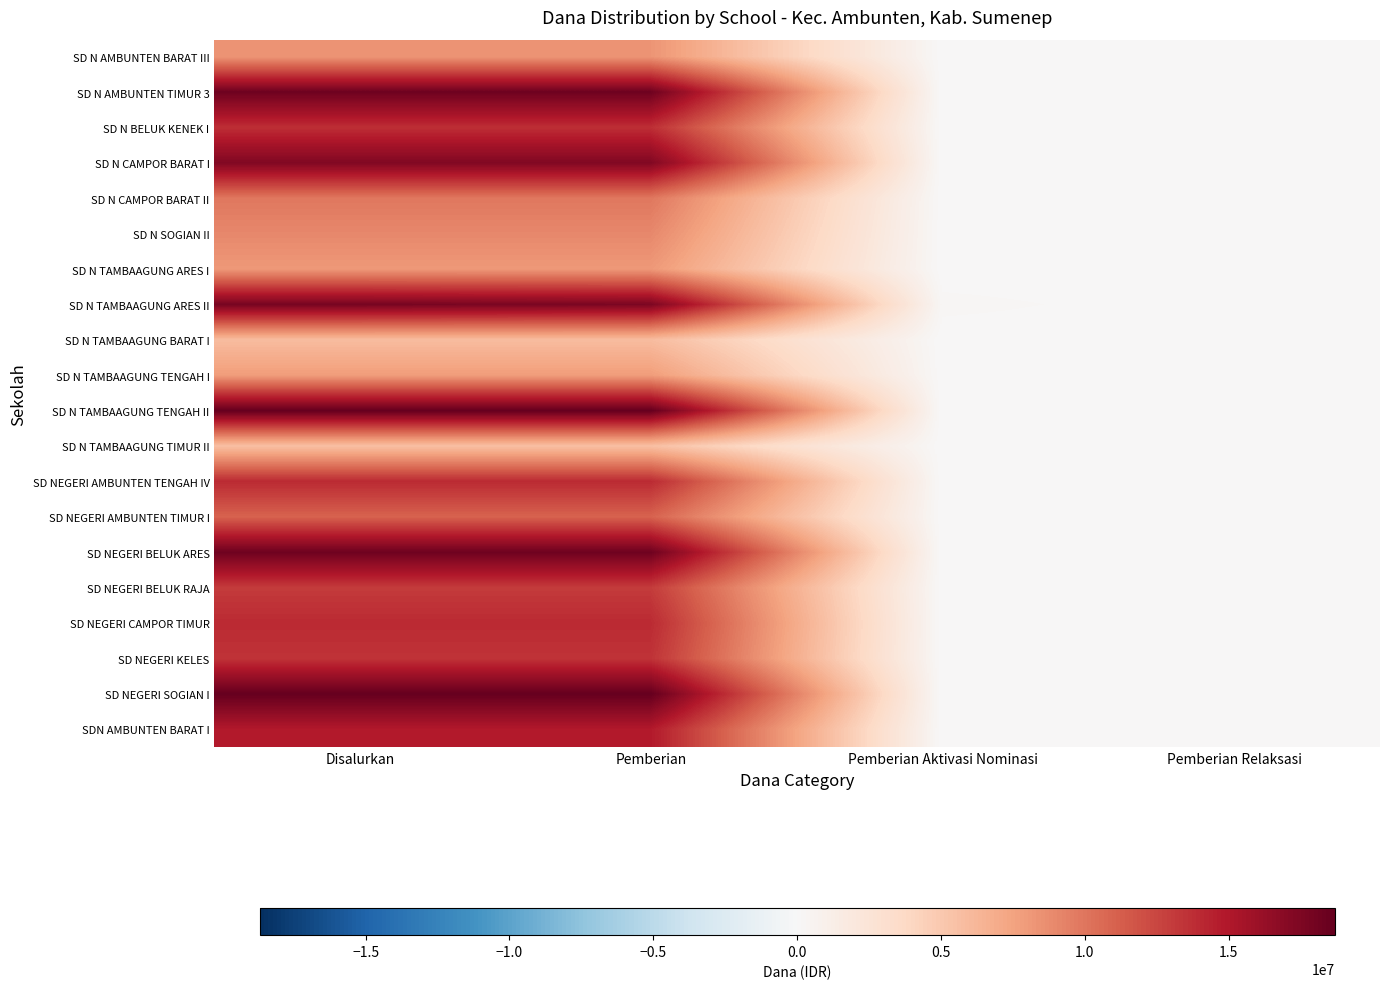

Which series has the widest spread of values?

SD N TAMBAAGUNG TENGAH II